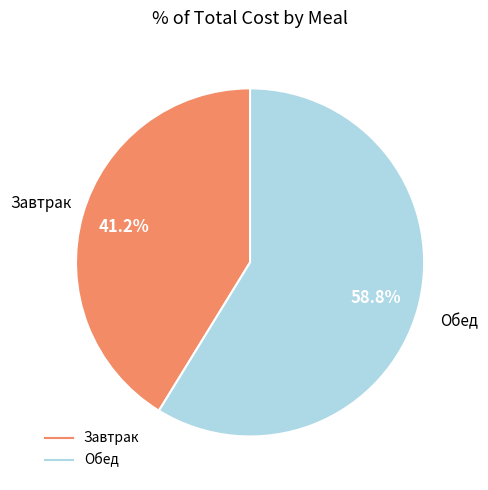

Is there any slice that represents more than half of the pie?

Yes